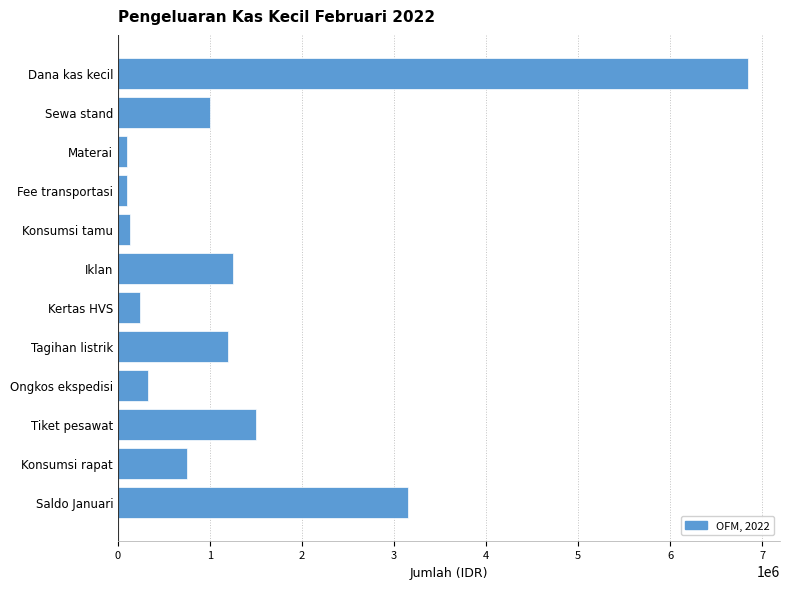

What is the sum of the values at Konsumsi rapat and Sewa stand?

1750000